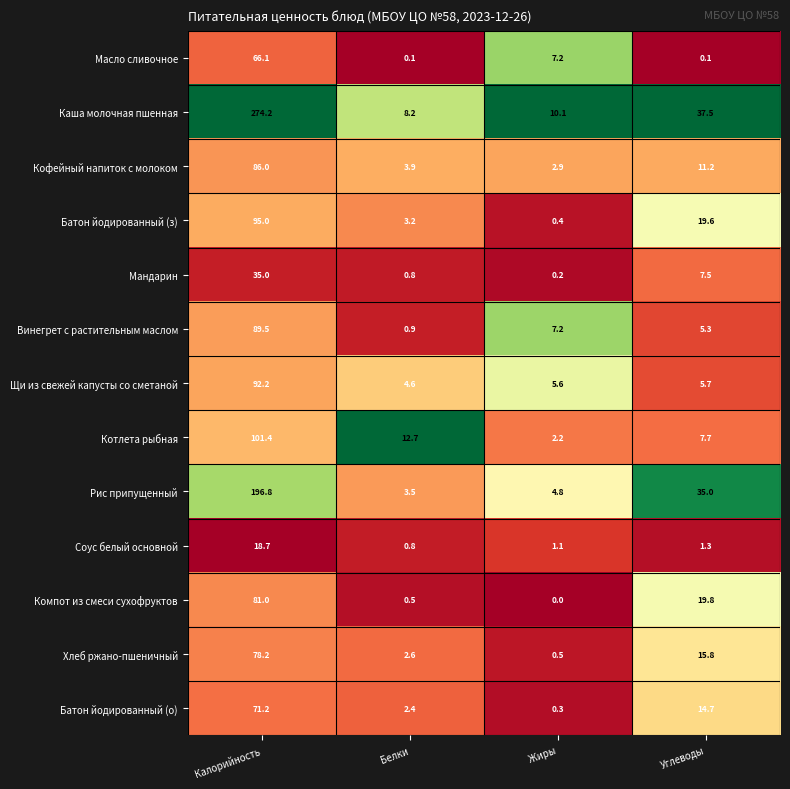

The Котлета рыбная series shows 3.3 at Жиры. True or false?

False